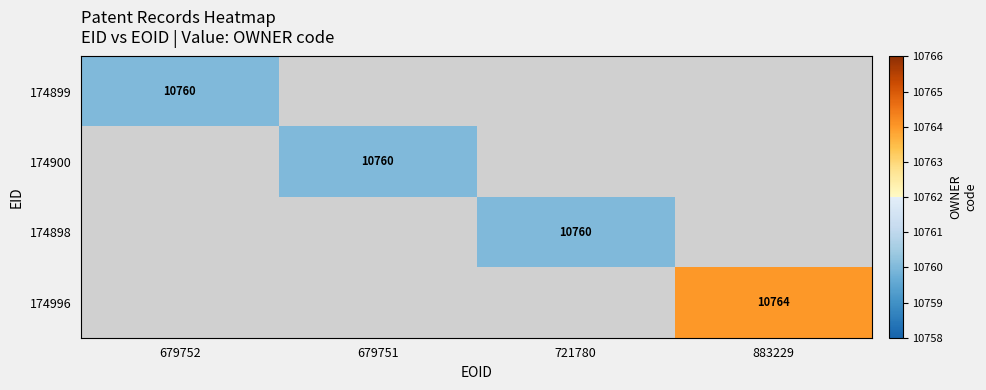

Is it true that 174898 equals 10760 at 721780?

True